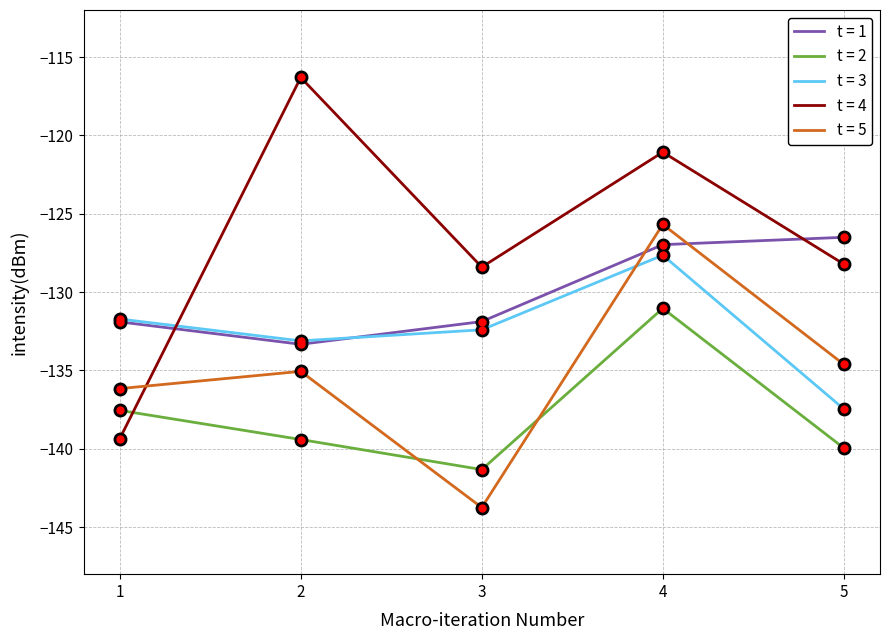

Which series has the widest spread of values?

t = 4